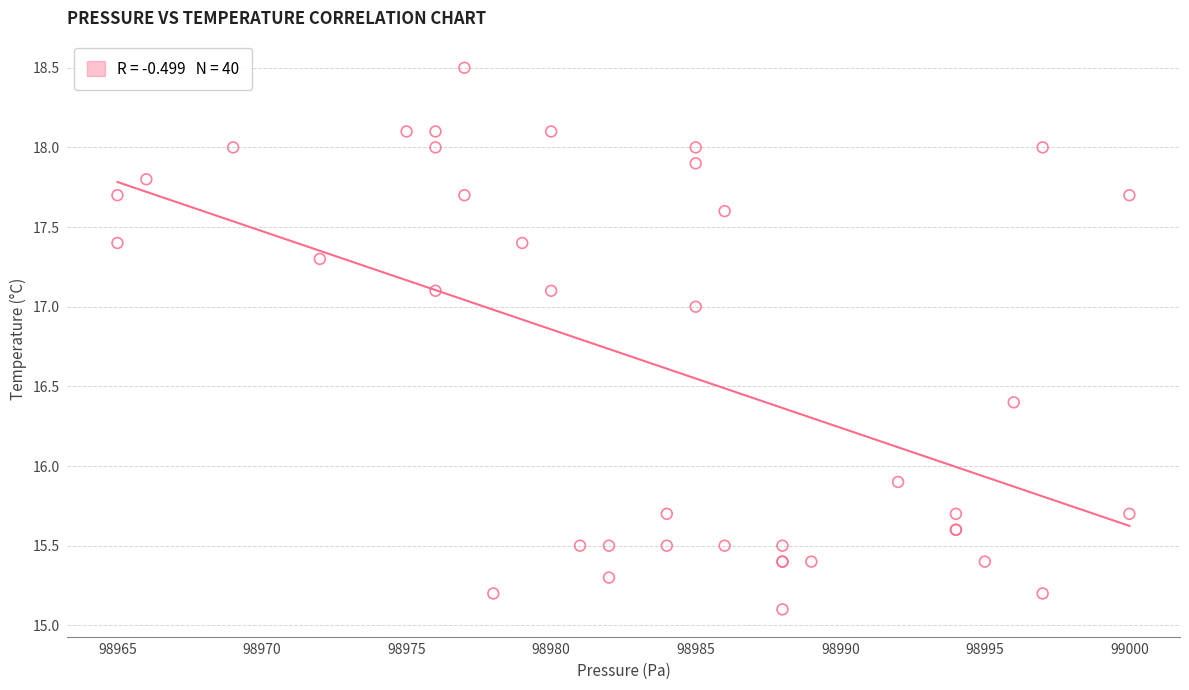

What Y value in the scatter plot is closest to 16?

15.9